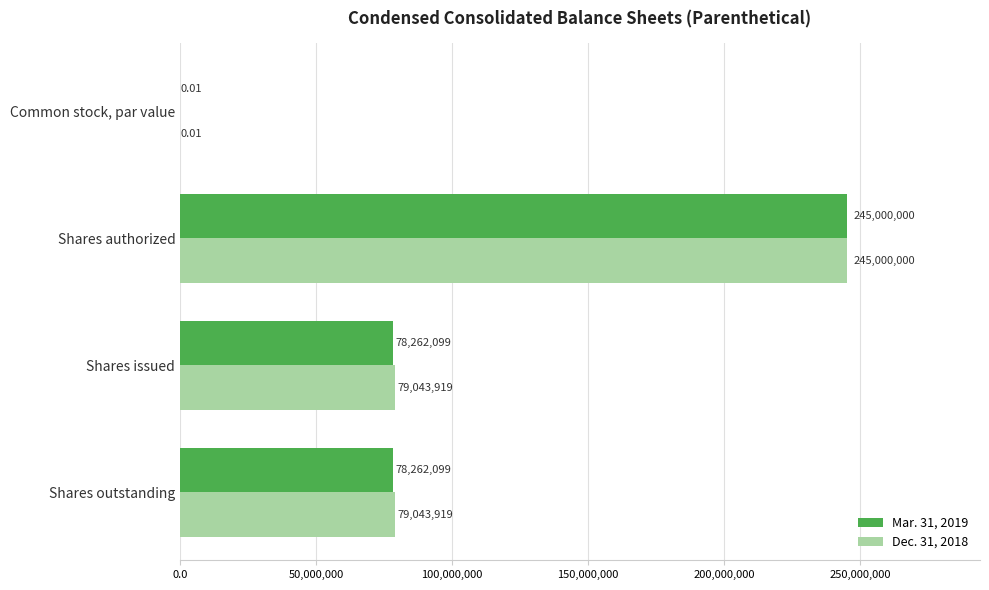

Between Common stock, par value and Shares outstanding, which series saw the biggest shift?

Dec. 31, 2018